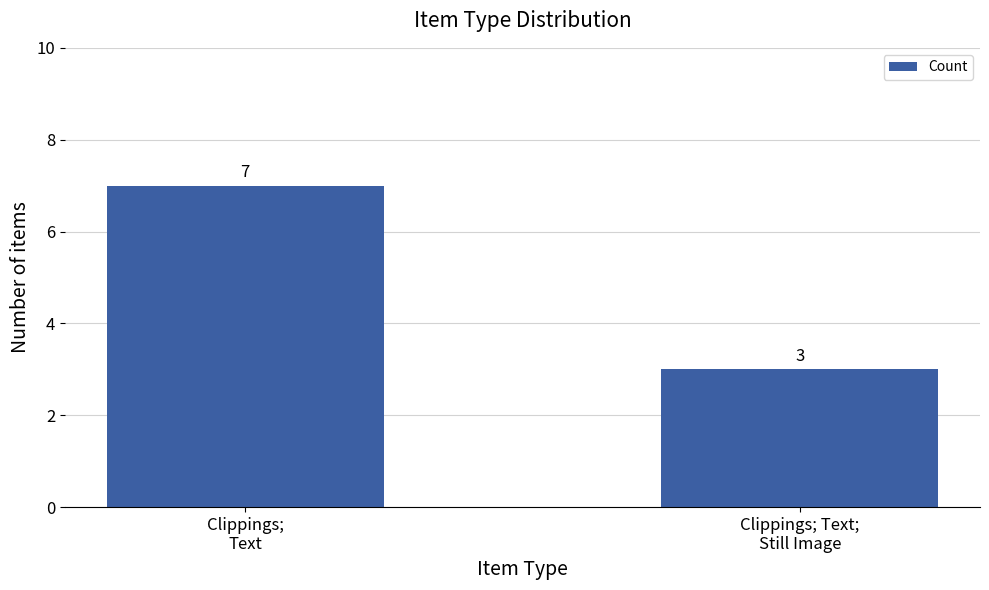

Are the bars grouped side by side (vs. stacked)?

No